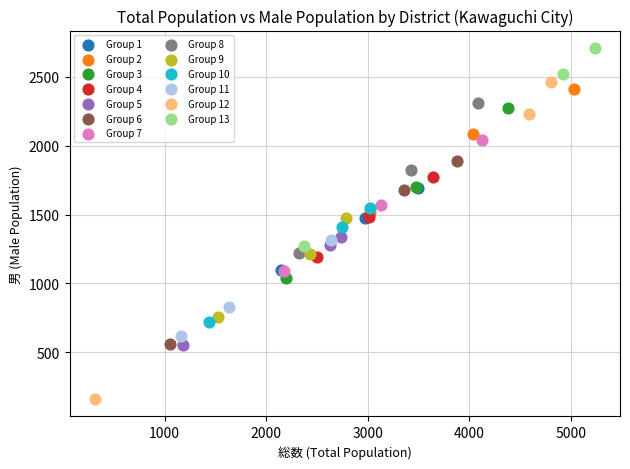

Which series has the largest Y range (max minus min)?

Group 12